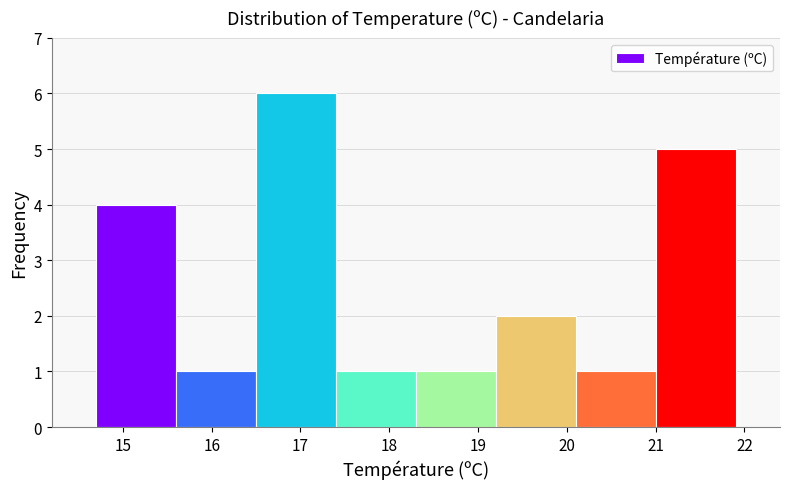

Reading left to right, list every bar in this chart as the range it spans on the x-axis followed by its height. The values are not printed on the chart, so give them approximately, as read against the axis.

14.7 to 15.6: 4
15.6 to 16.5: 1
16.5 to 17.4: 6
17.4 to 18.3: 1
18.3 to 19.2: 1
19.2 to 20.1: 2
20.1 to 21.0: 1
21.0 to 21.9: 5